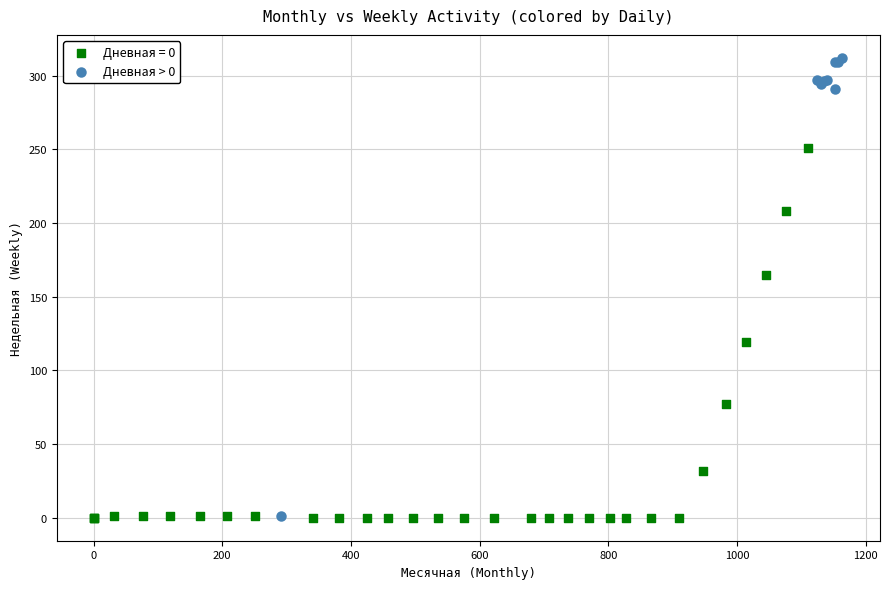

Which series reaches the maximum Y coordinate?

Дневная > 0